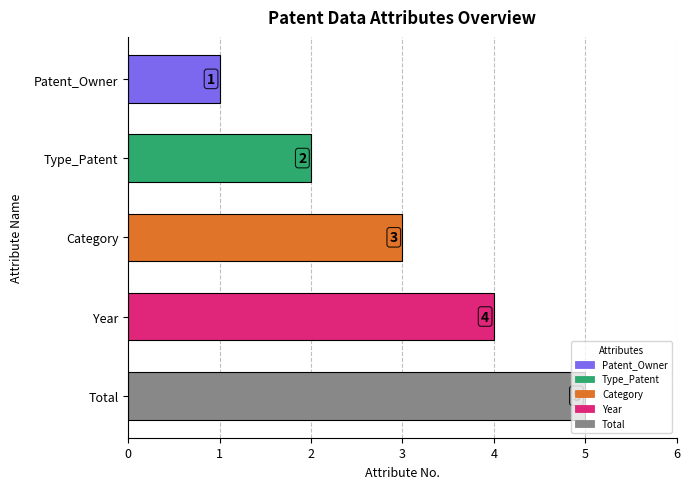

What is the difference between the maximum and second lowest values?

3